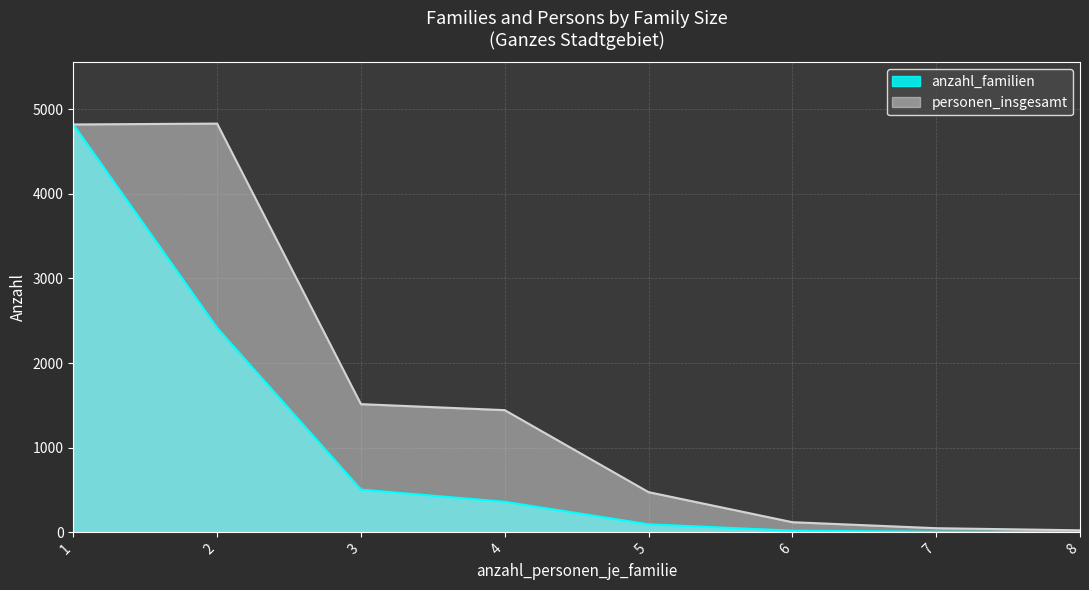

What is the maximum value for anzahl_familien?

4820